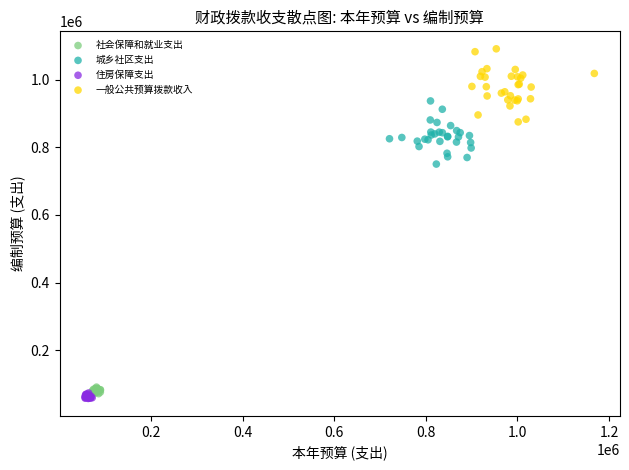

Which series reaches the maximum Y coordinate?

一般公共预算拨款收入